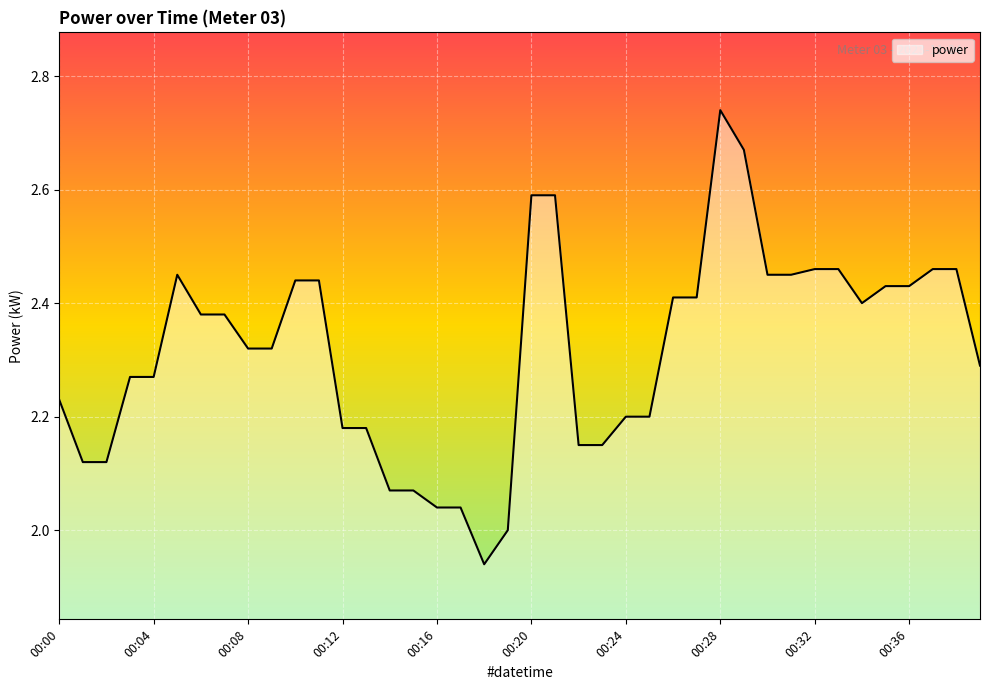

Rank the categories by value from lowest to highest.

00:18, 00:19, 00:16, 00:17, 00:14, 00:15, 00:01, 00:02, 00:22, 00:23, 00:12, 00:13, 00:24, 00:25, 00:00, 00:03, 00:04, 00:39, 00:08, 00:09, 00:06, 00:07, 00:34, 00:26, 00:27, 00:35, 00:36, 00:10, 00:11, 00:05, 00:30, 00:31, 00:32, 00:33, 00:37, 00:38, 00:20, 00:21, 00:29, 00:28